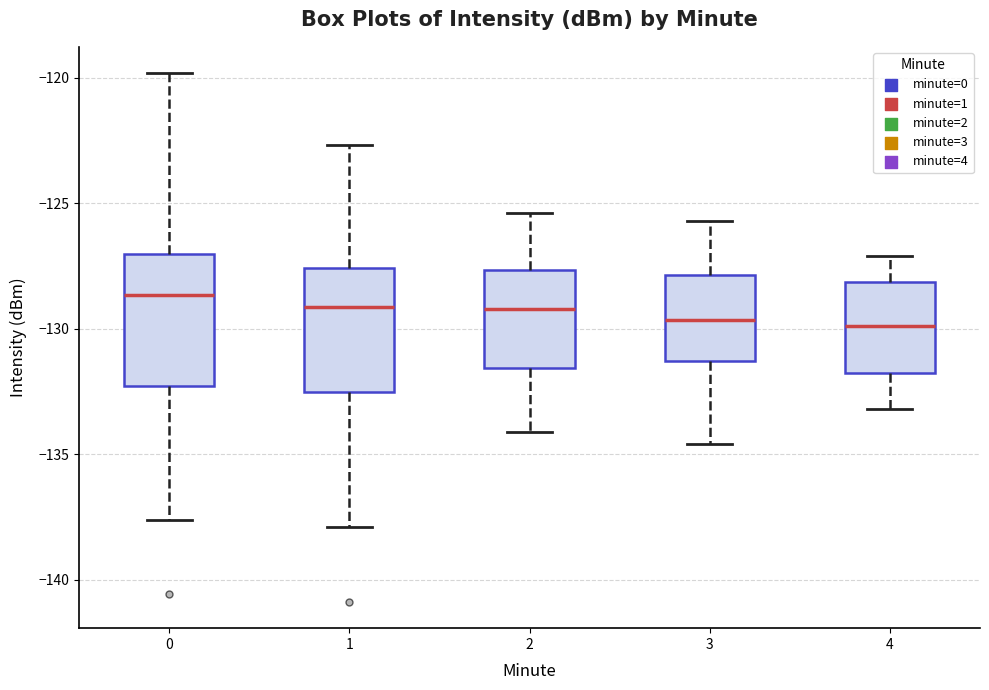

Reading left to right, transcribe this box plot: for each box, give where its median line is, the range the box spans, and where its two whiskers end, as read against the y-axis. The values are not printed on the chart, so give them approximately, as read against the axis.

0: median -128.5, box -132.5 to -127.0, whiskers -137.5 to -120.0
1: median -129.0, box -132.5 to -127.5, whiskers -138.0 to -122.5
2: median -129.0, box -131.5 to -127.5, whiskers -134.0 to -125.5
3: median -129.5, box -131.5 to -128.0, whiskers -134.5 to -125.5
4: median -130.0, box -132.0 to -128.0, whiskers -133.0 to -127.0